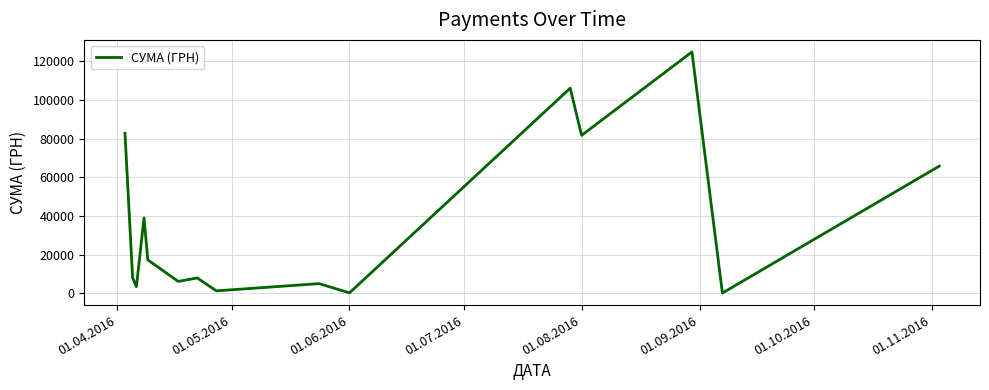

How many lines are shown in the chart?

1